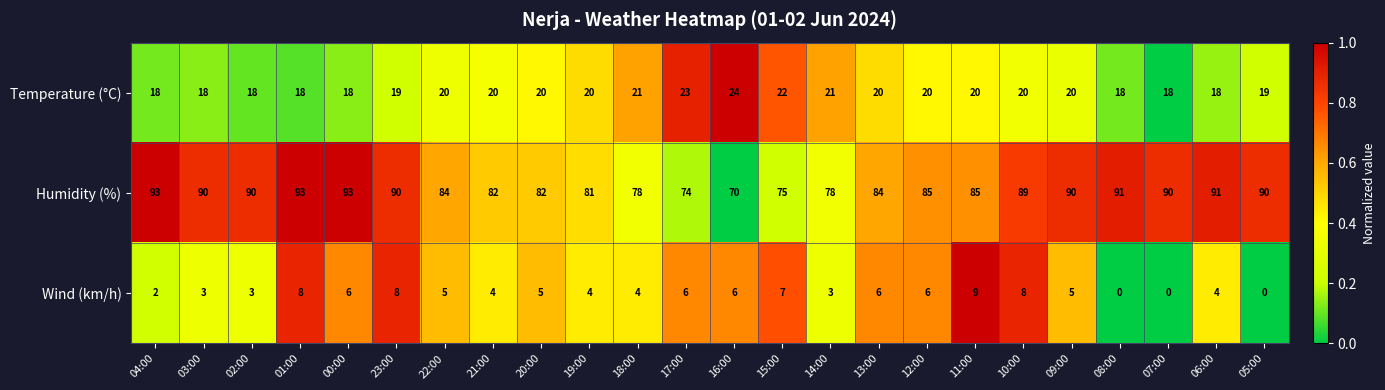

Rank the series by their average value, from lowest to highest.

Wind (km/h), Temperature (°C), Humidity (%)